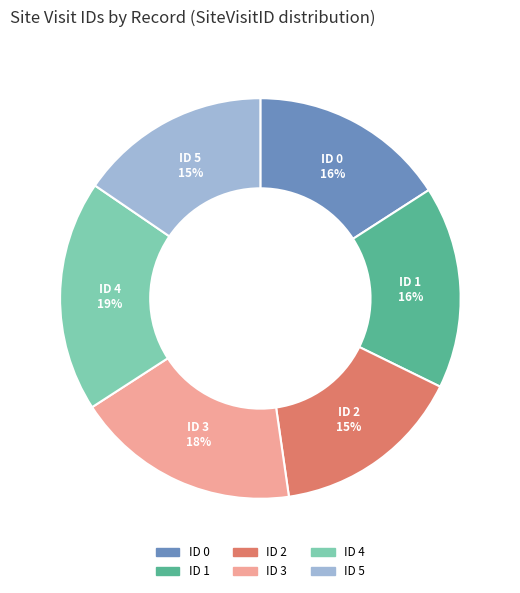

To the nearest percent, what is the average slice percentage?

17%